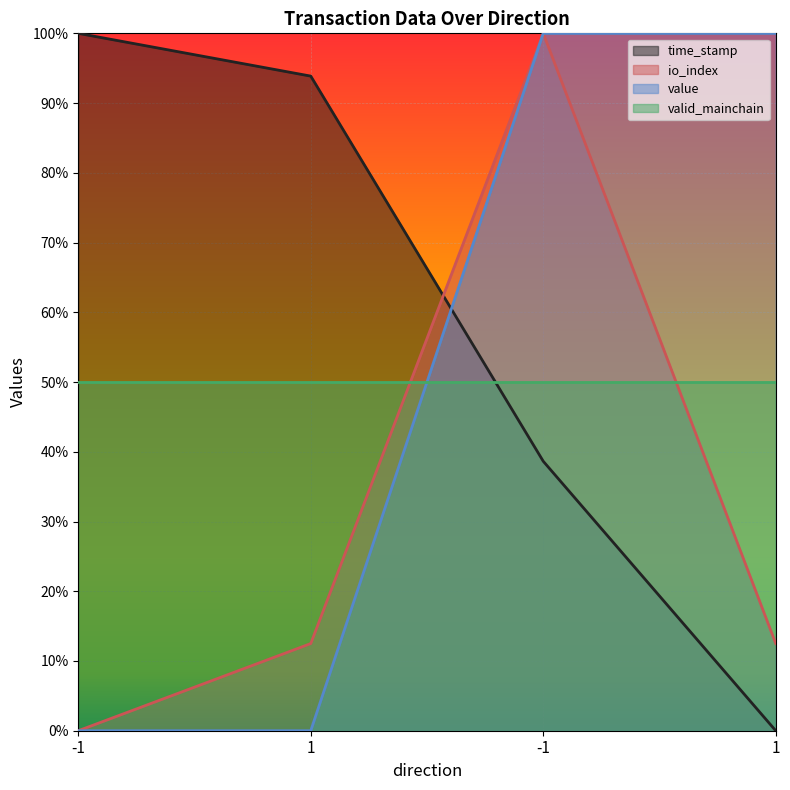

At which category does the chart reach its peak across all series?

-1